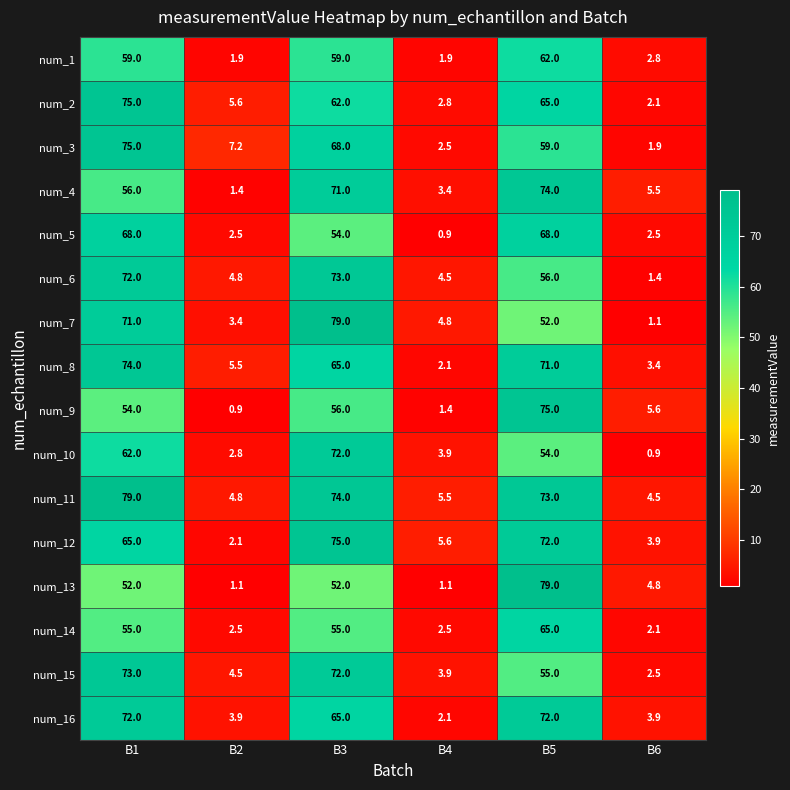

What is the highest value of the num_1 series?

62.0